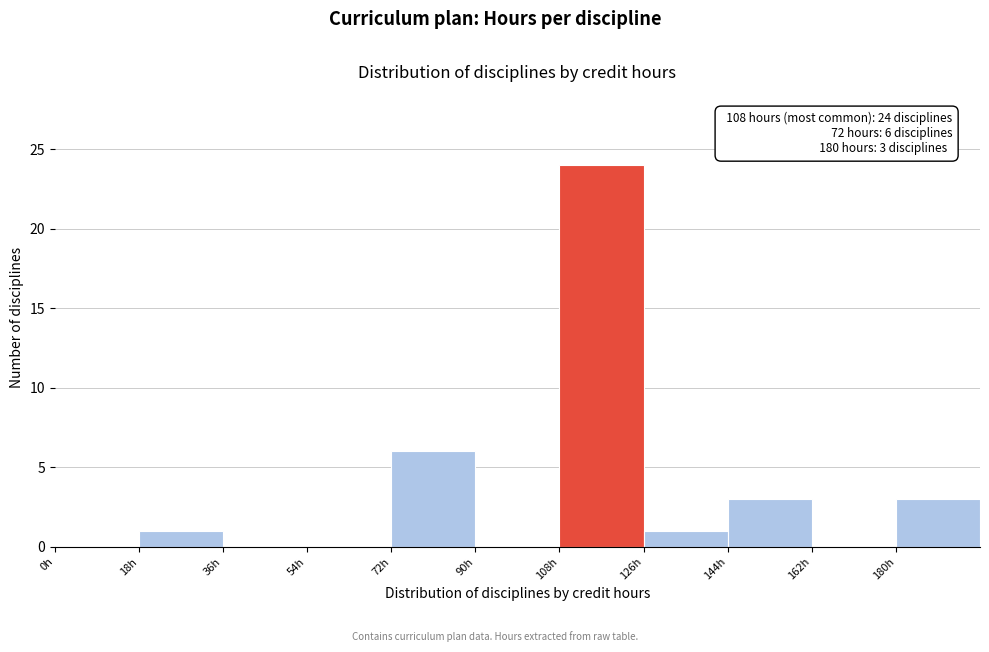

Which range on the x-axis has the tallest bar?

108 to 126